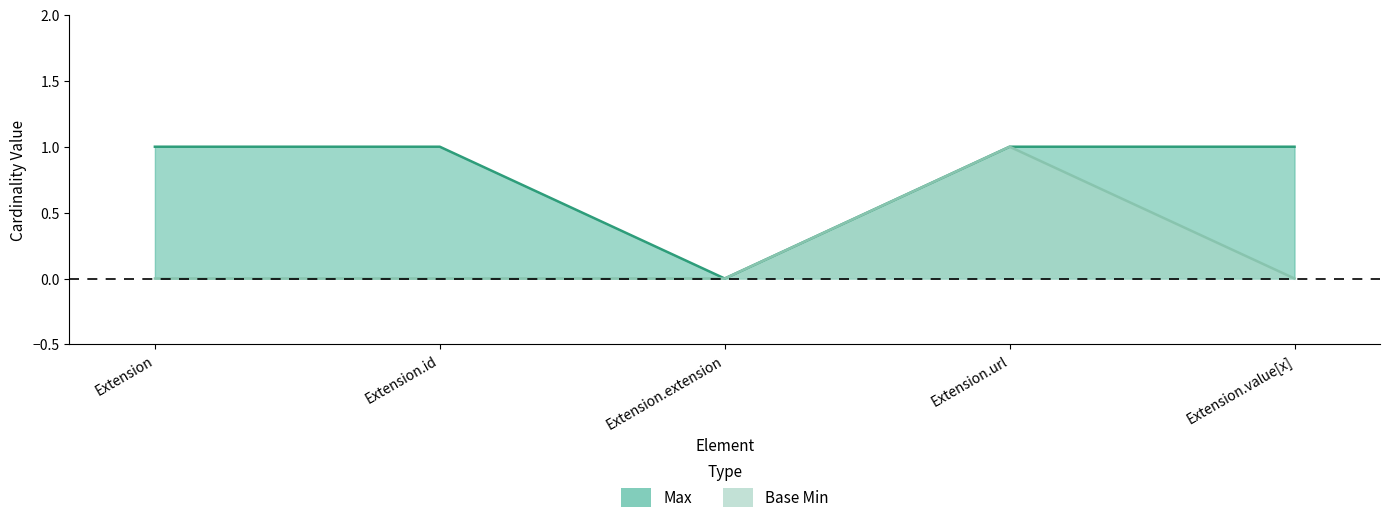

True or false: Max and Base Min cross at least once.

False